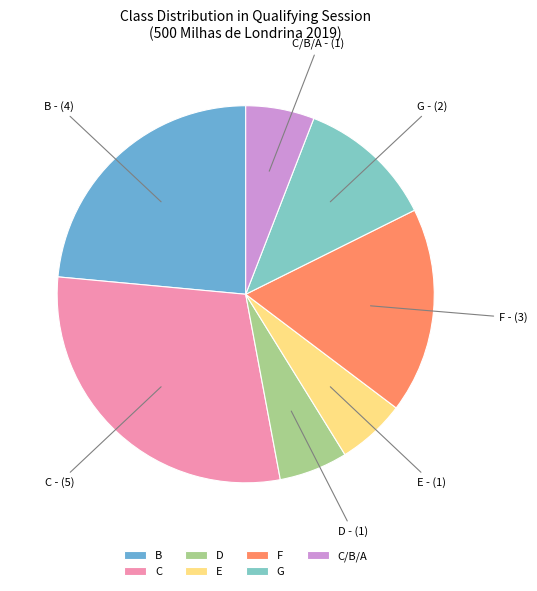

Which category has the biggest portion of the pie?

C